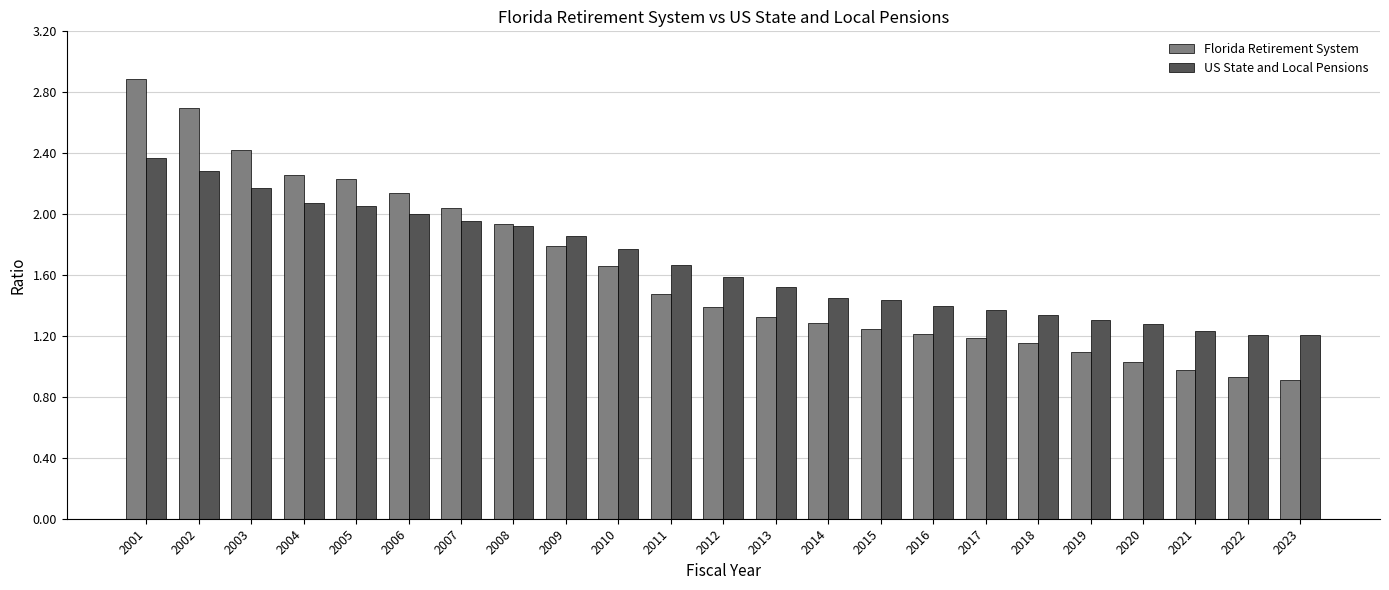

What is the sum of the US State and Local Pensions values at 2014 and 2016?

2.8